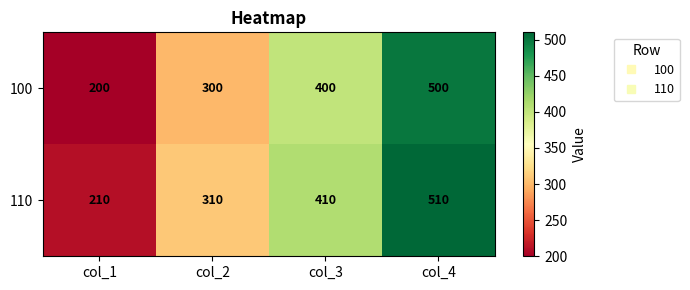

At which category is the sum across all series the highest?

col_4